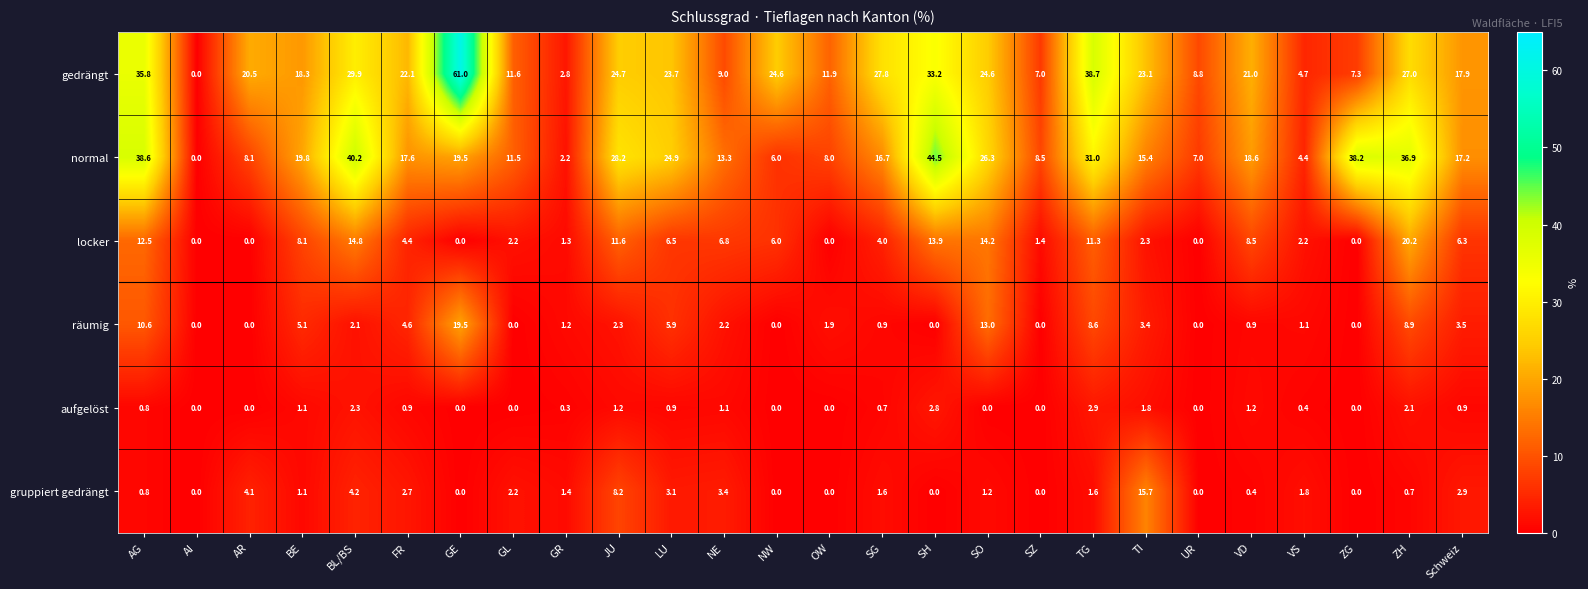

Read the gruppiert gedrängt value at Schweiz.

2.9